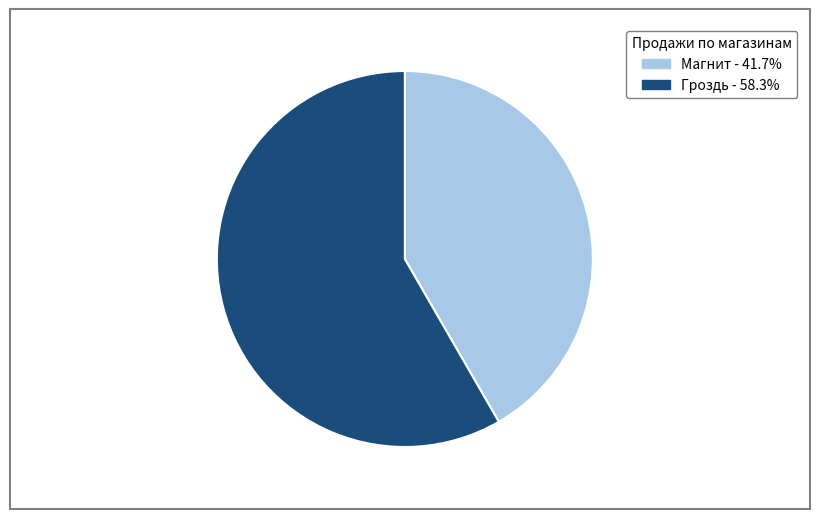

The Гроздь slice represents 58% of the pie. True or false?

True